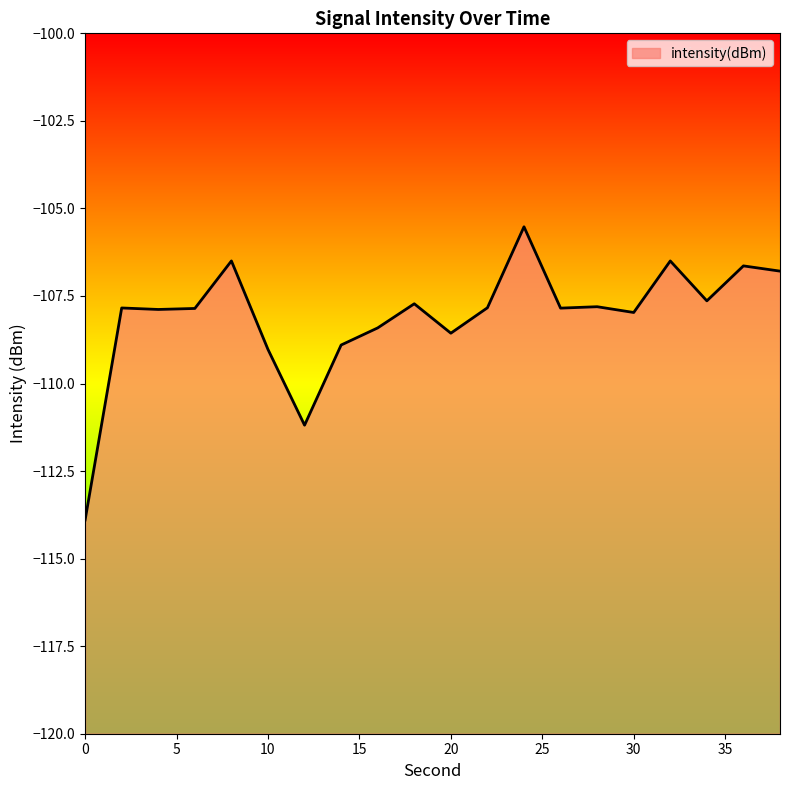

What is the change in value from 0 to 22?

+6.1